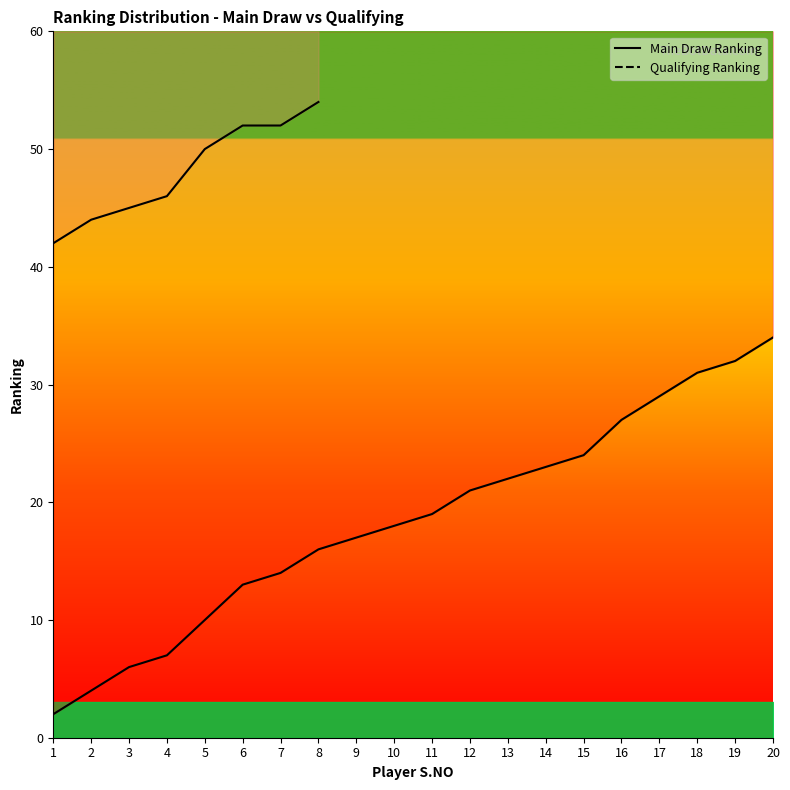

The value at 5 is 10. True or false?

True